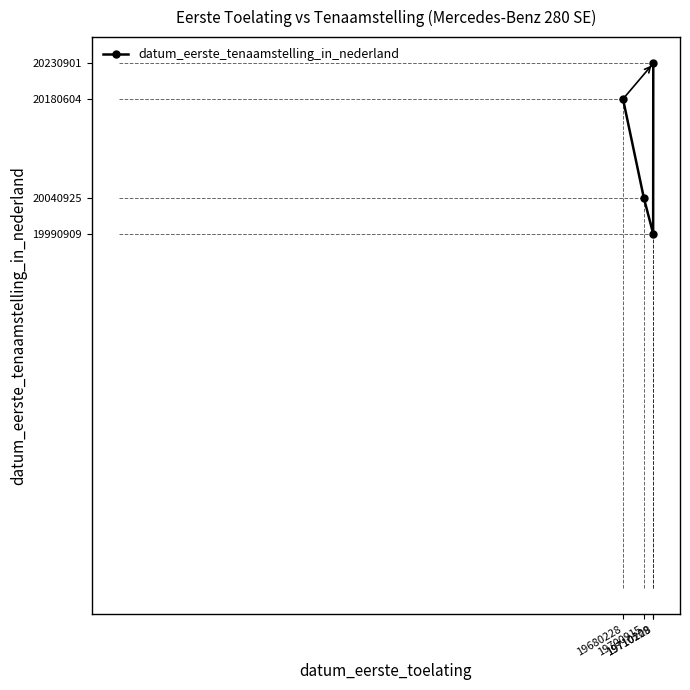

What is the smallest value displayed?

19990909